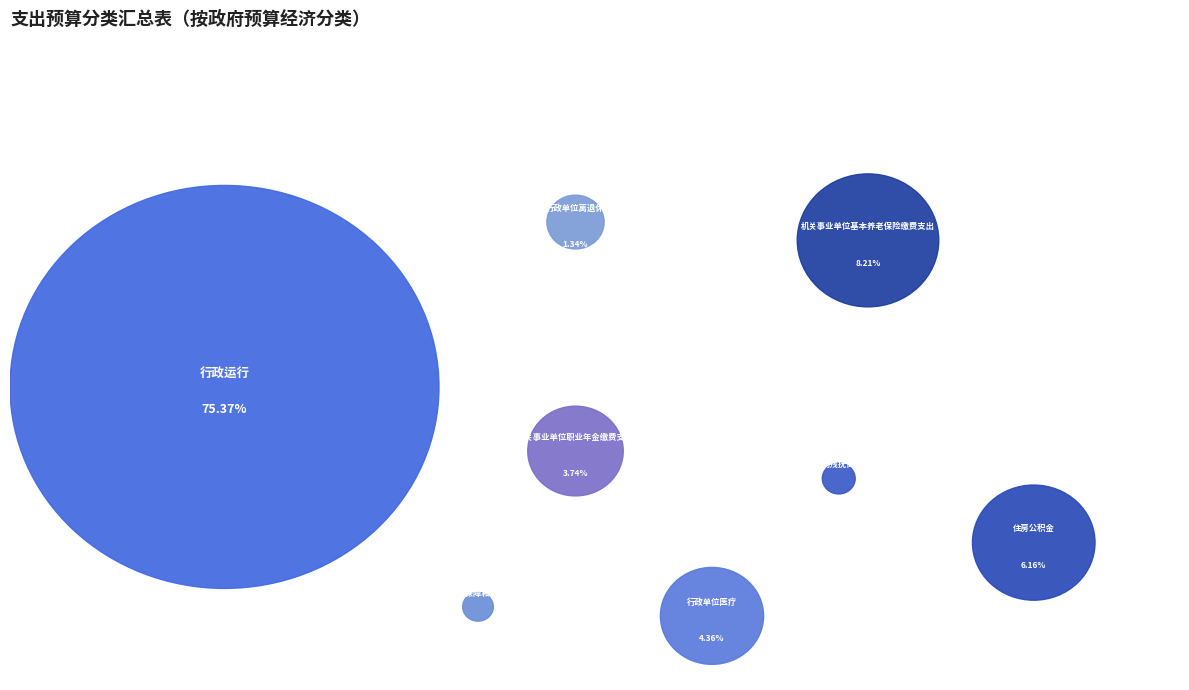

How much of the chart is everything except 住房公积金?

93.8%